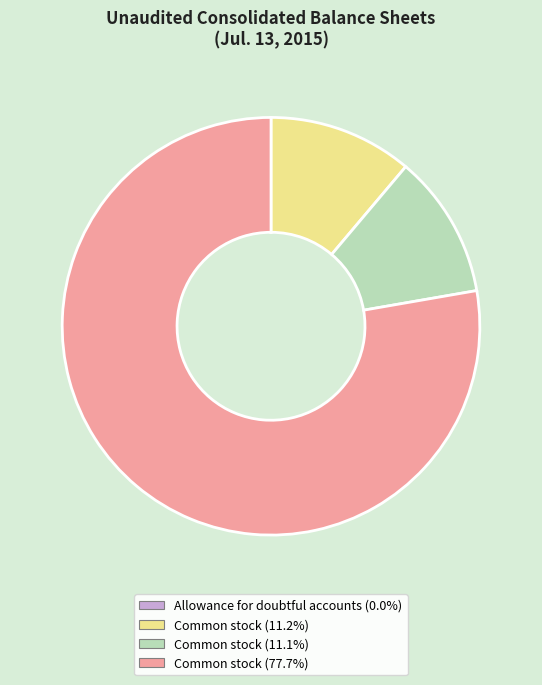

Does any single category account for the majority?

Yes